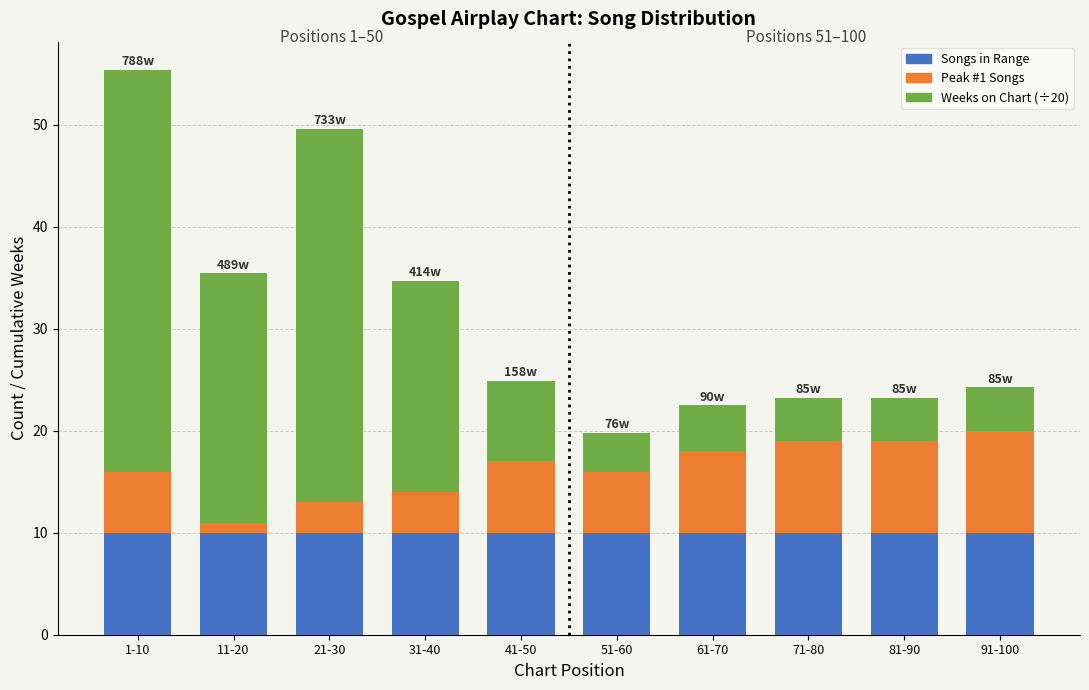

Reading right to left, transcribe the values for Songs in Range.

10.0	10.0	10.0	10.0	10.0	10.0	10.0	10.0	10.0	10.0